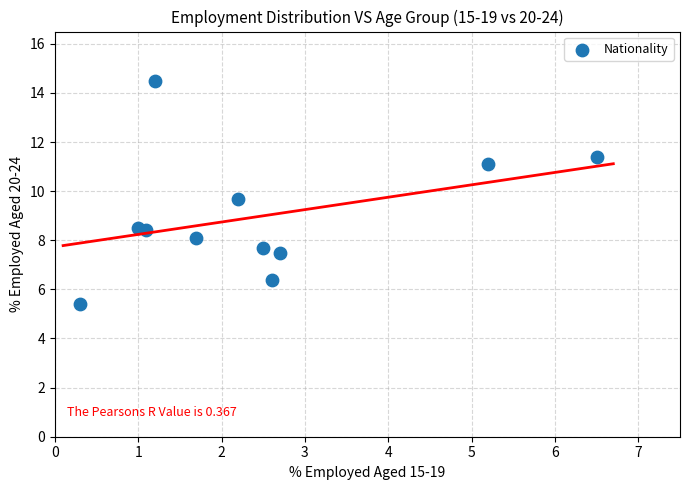

What is the range of X values (max minus min)?

6.2